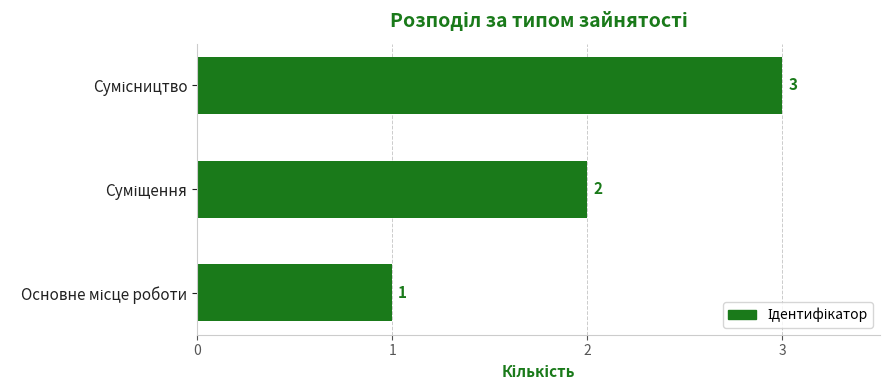

What is the greatest value displayed?

3